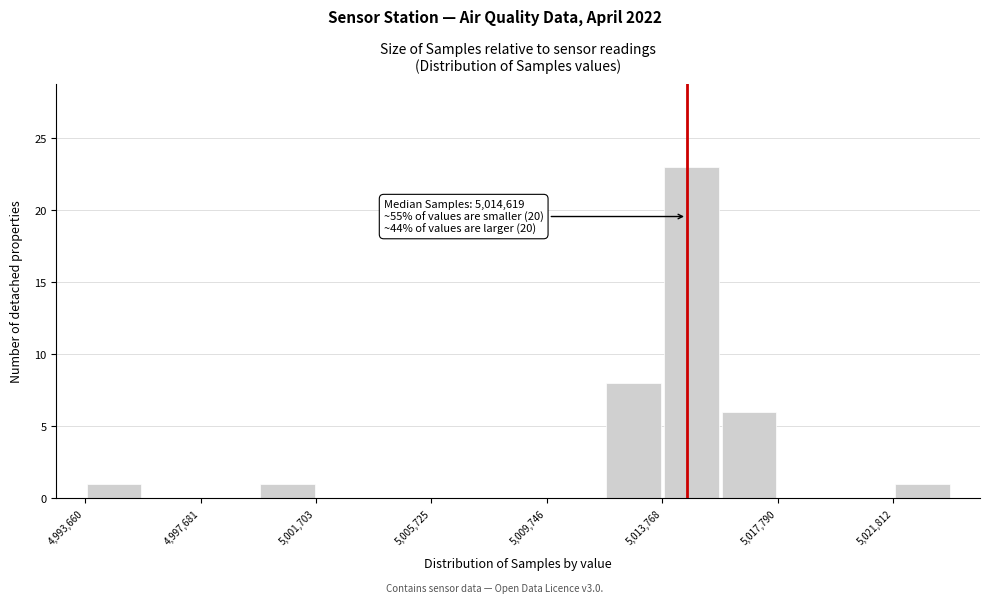

Which range on the x-axis has the tallest bar?

5014000 to 5016000